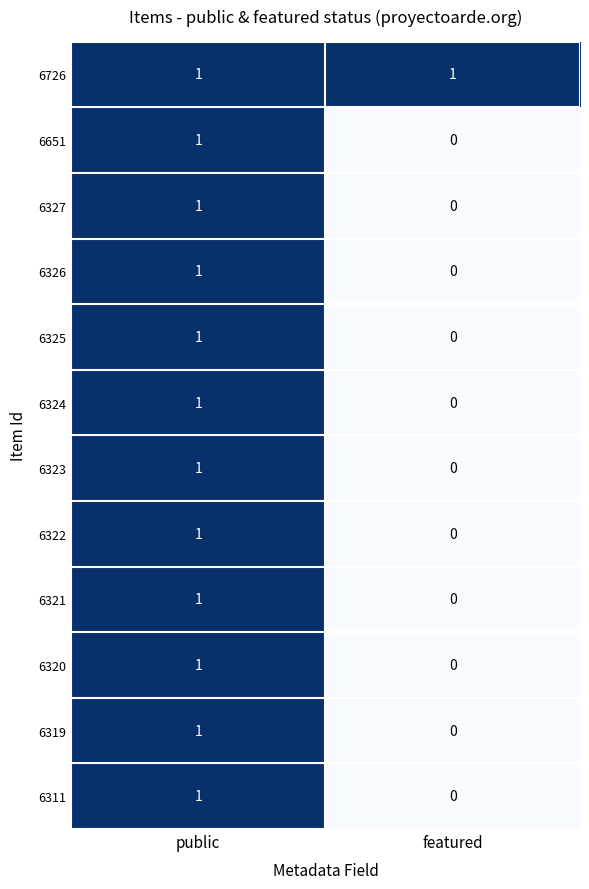

At which category is the sum across all series the highest?

public